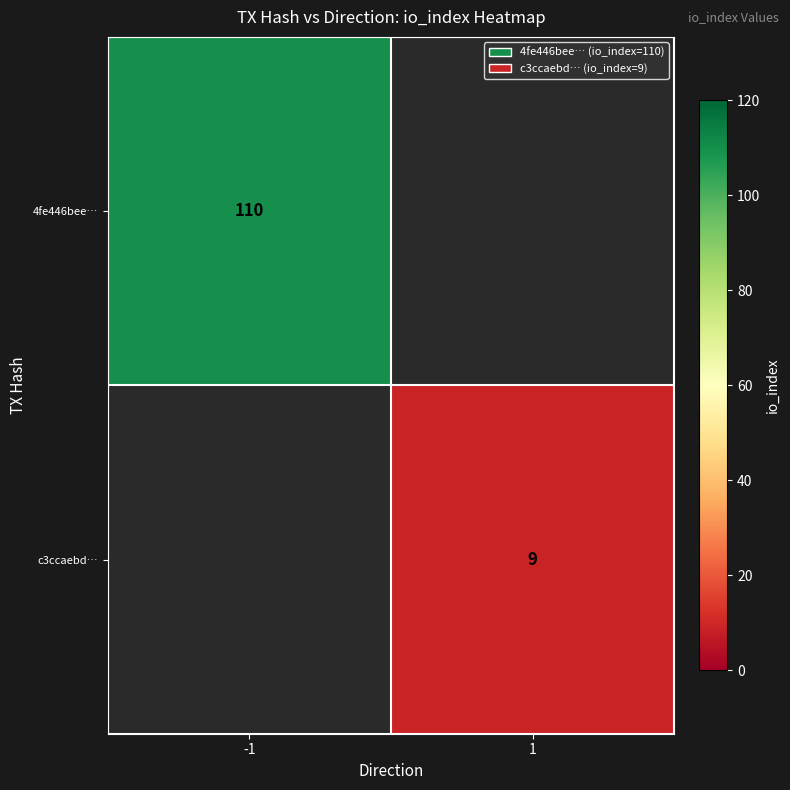

The value of 4fe446bee… at -1 is 110. True or false?

True